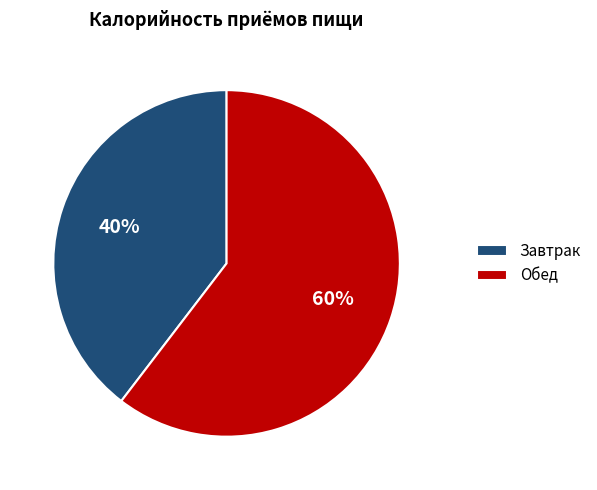

Is the sum of Обед and Завтрак greater than half?

Yes